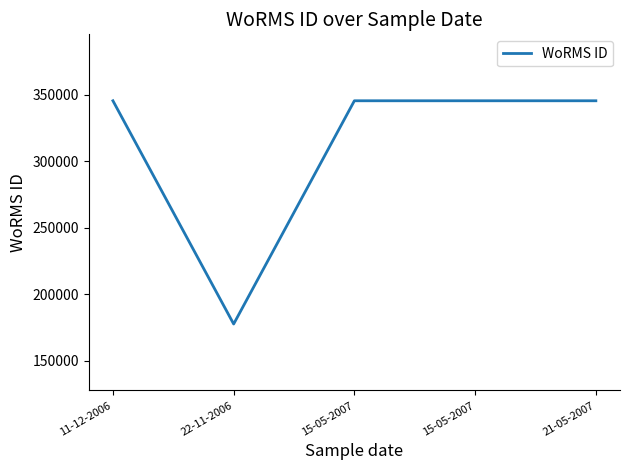

Does the chart display data point markers on the line(s)?

No